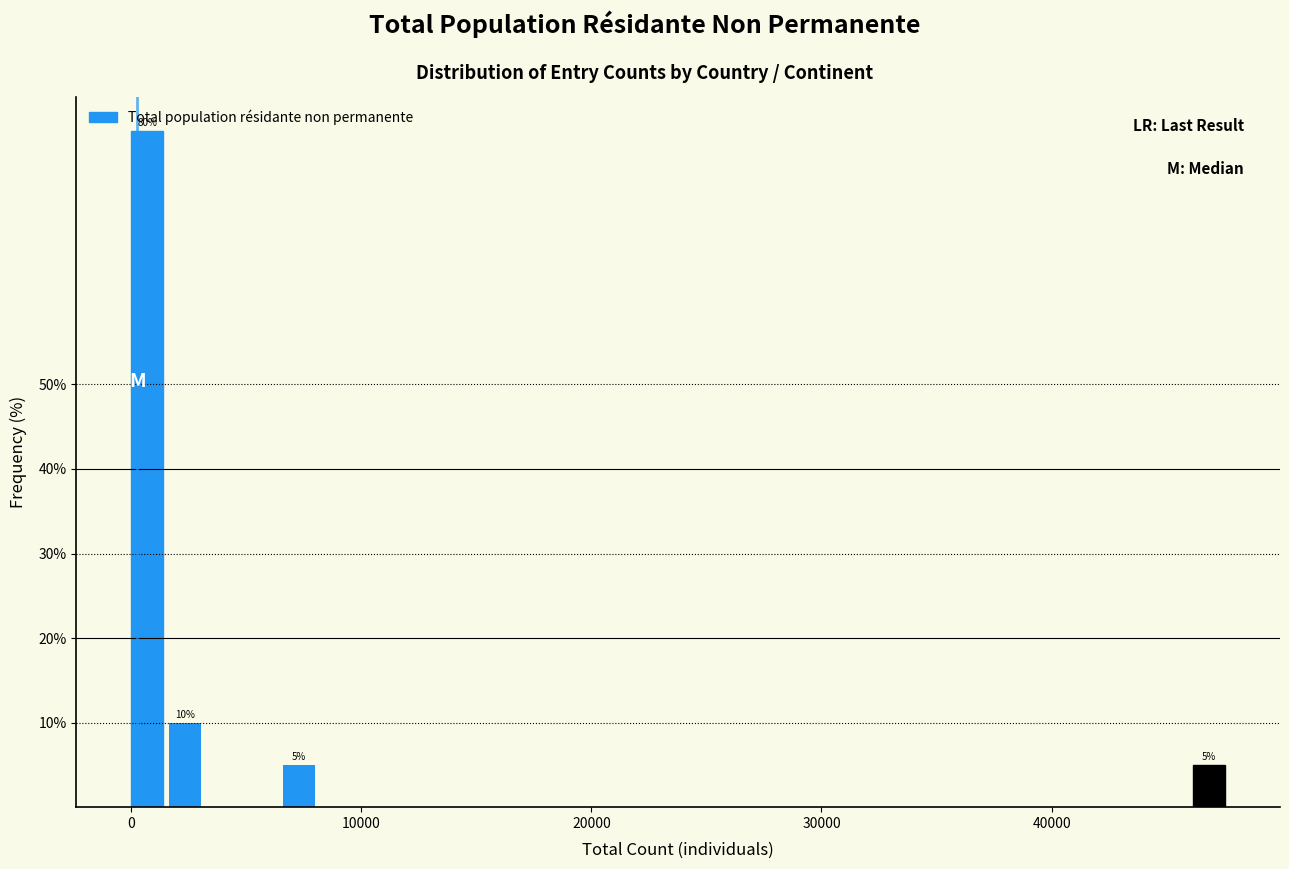

Read against the x-axis, roughly where is the centre of the tallest bar?

1000